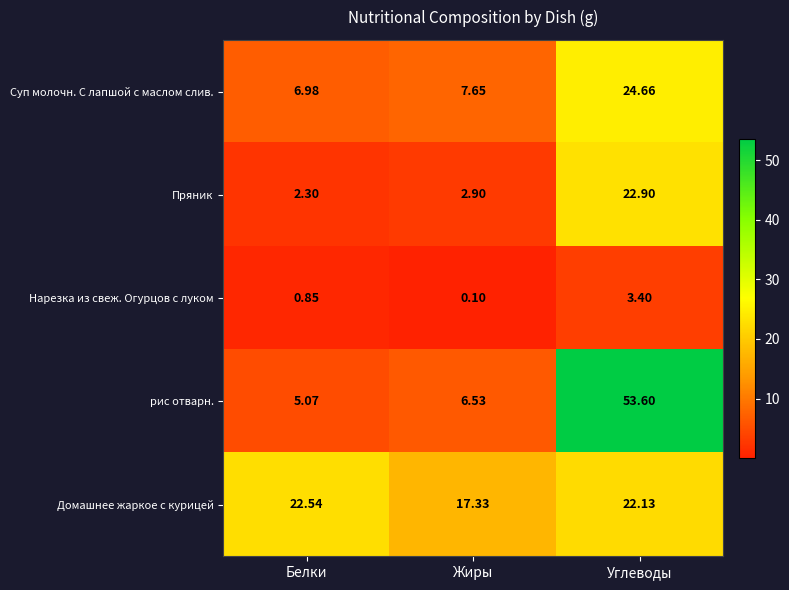

Which series has the largest total across all categories?

рис отварн.